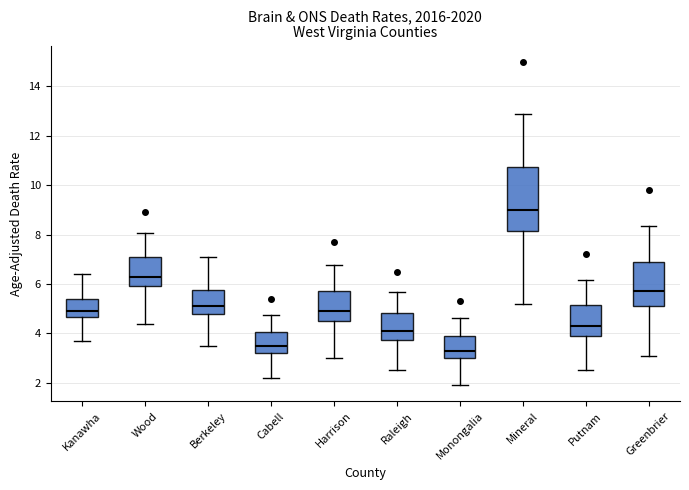

Which box has the lowest median line?

Monongalia